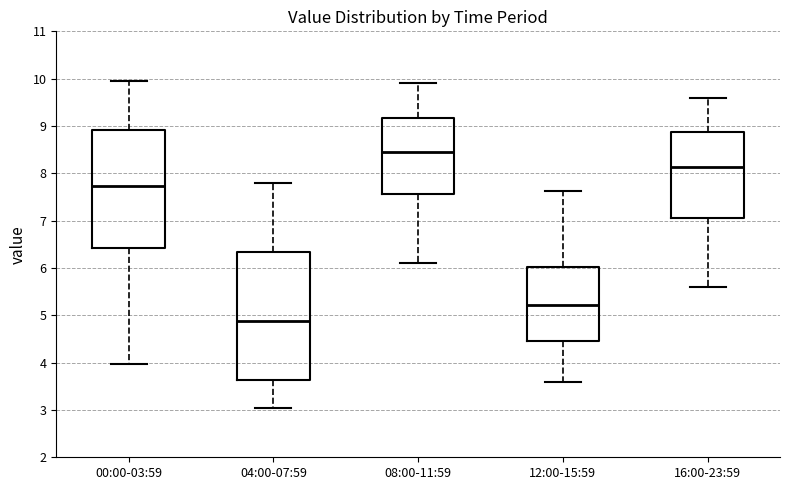

Reading left to right, read every box against the y-axis: the position of its median line, the range the box covers, and the ends of its whiskers. The values are not printed on the chart, so give them approximately, as read against the axis.

00:00-03:59: median 7.7, box 6.4 to 8.9, whiskers 4.0 to 10.0
04:00-07:59: median 4.9, box 3.6 to 6.3, whiskers 3.1 to 7.8
08:00-11:59: median 8.5, box 7.6 to 9.2, whiskers 6.1 to 9.9
12:00-15:59: median 5.2, box 4.4 to 6.0, whiskers 3.6 to 7.6
16:00-23:59: median 8.1, box 7.1 to 8.9, whiskers 5.6 to 9.6